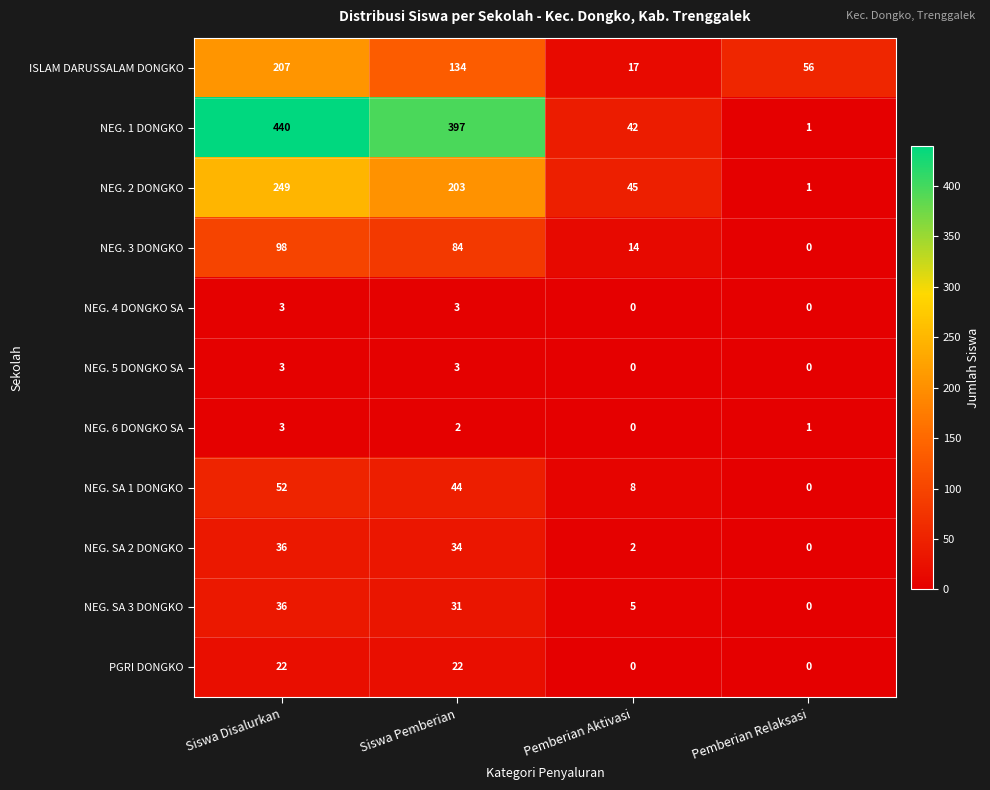

How many NEG. SA 1 DONGKO values are between 8 and 52?

3